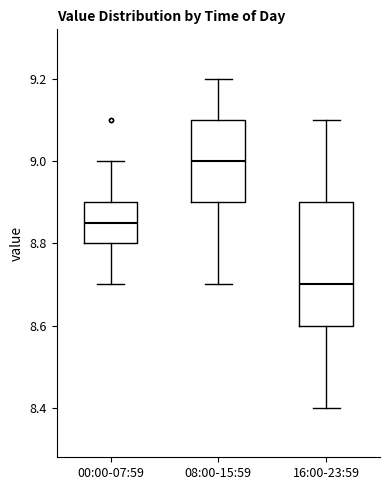

Reading left to right, read every box against the y-axis: the position of its median line, the range the box covers, and the ends of its whiskers. The values are not printed on the chart, so give them approximately, as read against the axis.

00:00-07:59: median 8.86, box 8.80 to 8.90, whiskers 8.70 to 9.00
08:00-15:59: median 9.00, box 8.90 to 9.10, whiskers 8.70 to 9.20
16:00-23:59: median 8.70, box 8.60 to 8.90, whiskers 8.40 to 9.10